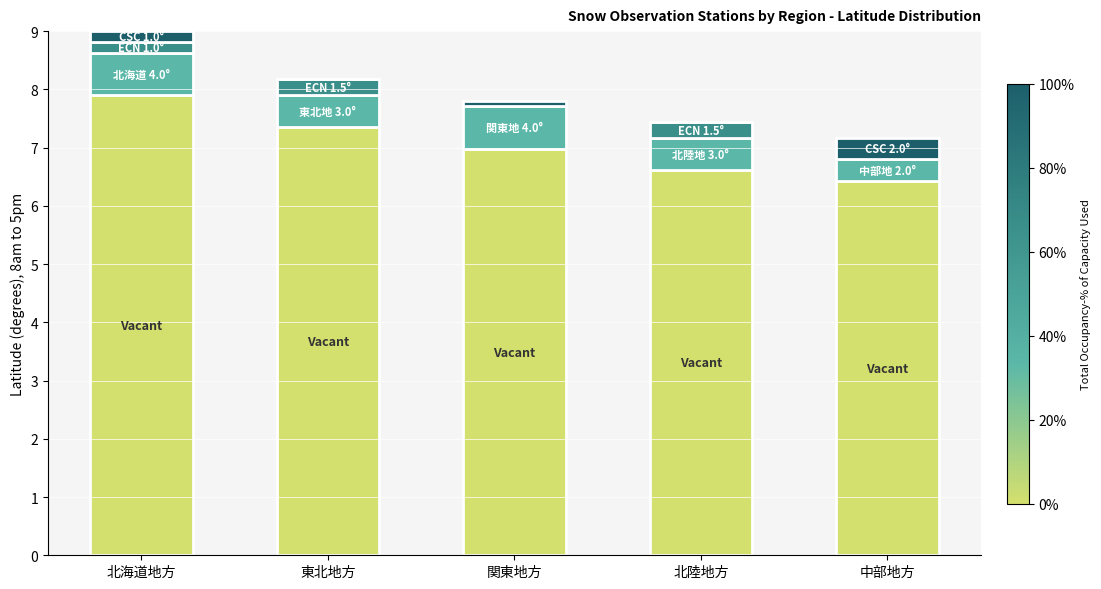

At which category is the sum across all series the highest?

北海道地方